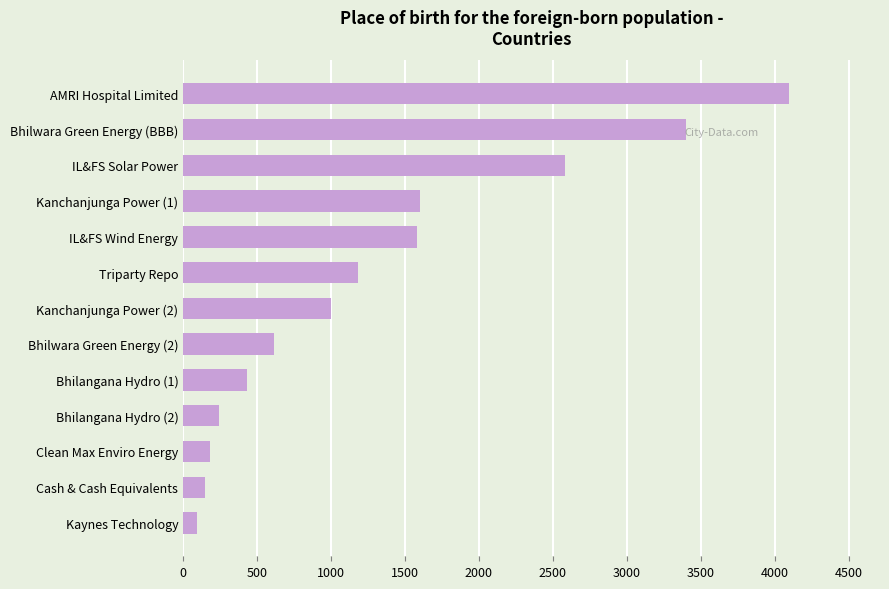

What is the sum of all values?

17151.1